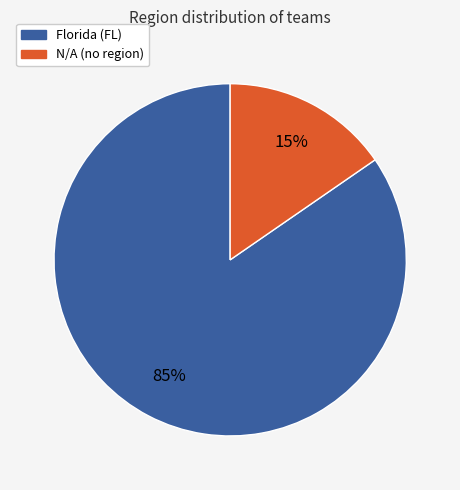

To the nearest percent, what is the combined percentage of N/A and Florida (FL)?

100%